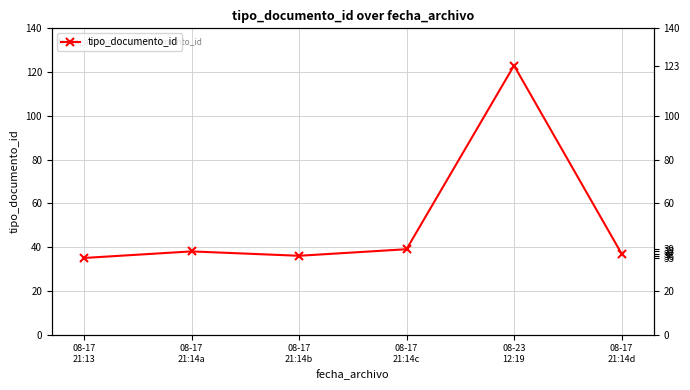

What is the approximate value at 08-17
21:13, to the nearest 10?

40